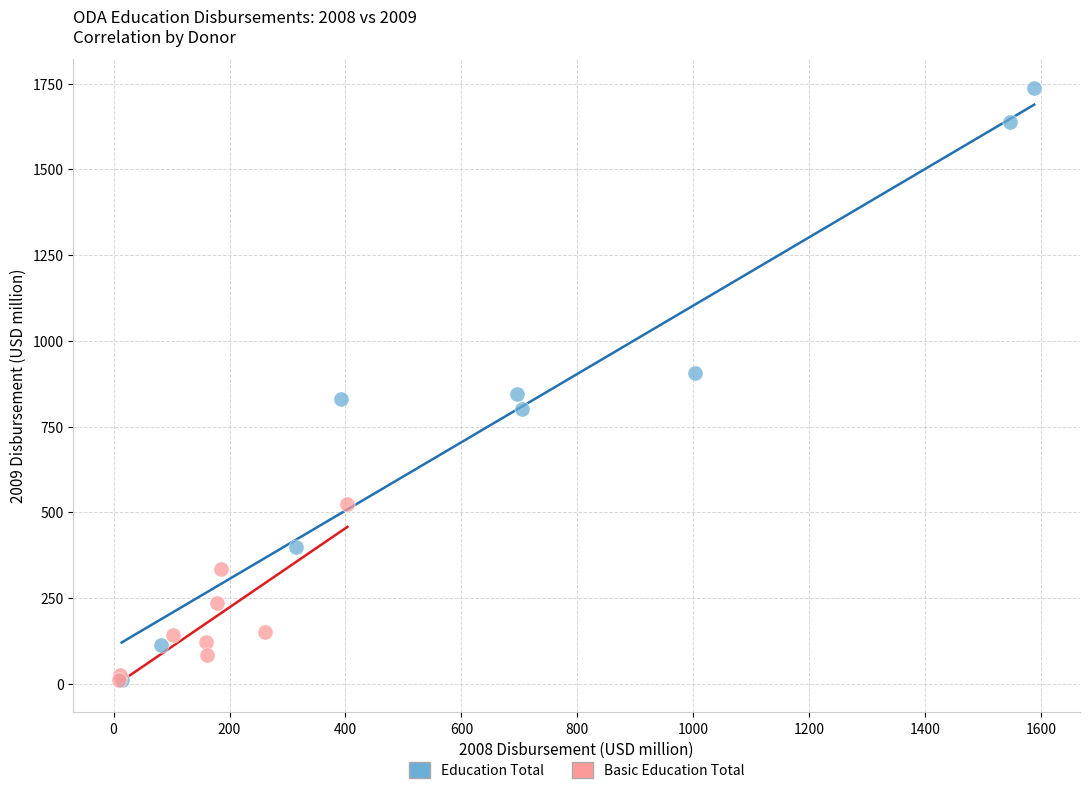

Which series reaches the maximum Y coordinate?

Education Total